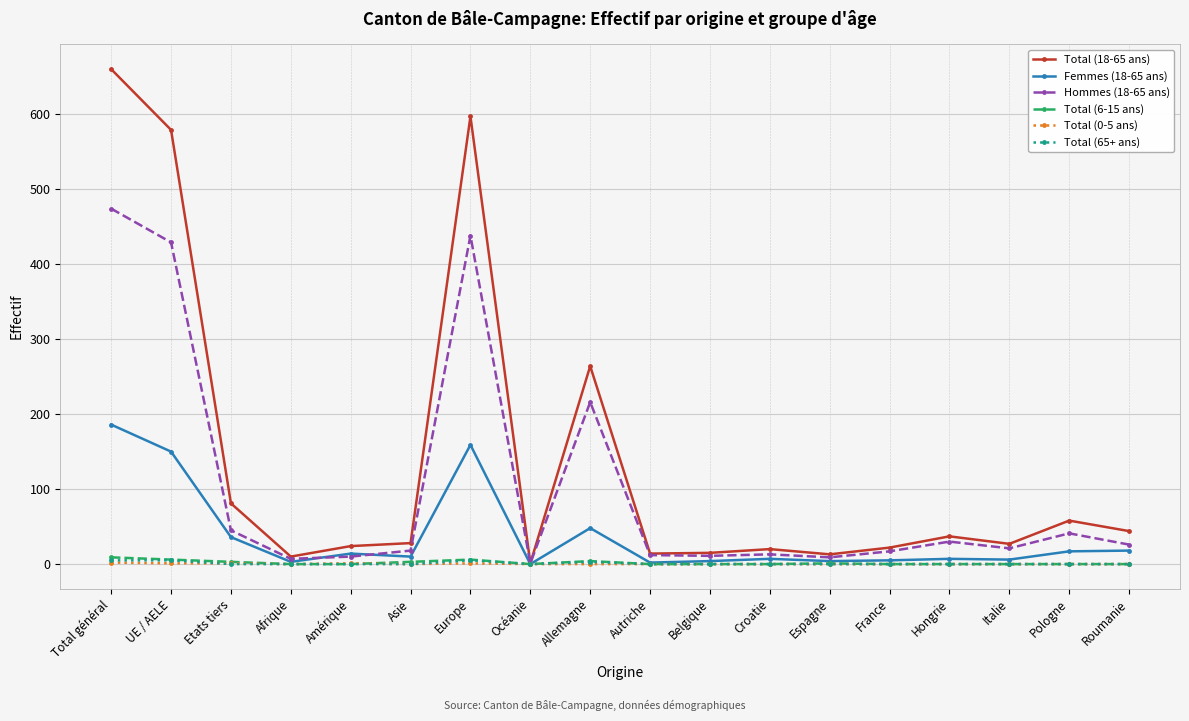

Which series has the widest spread of values?

Total (18-65 ans)